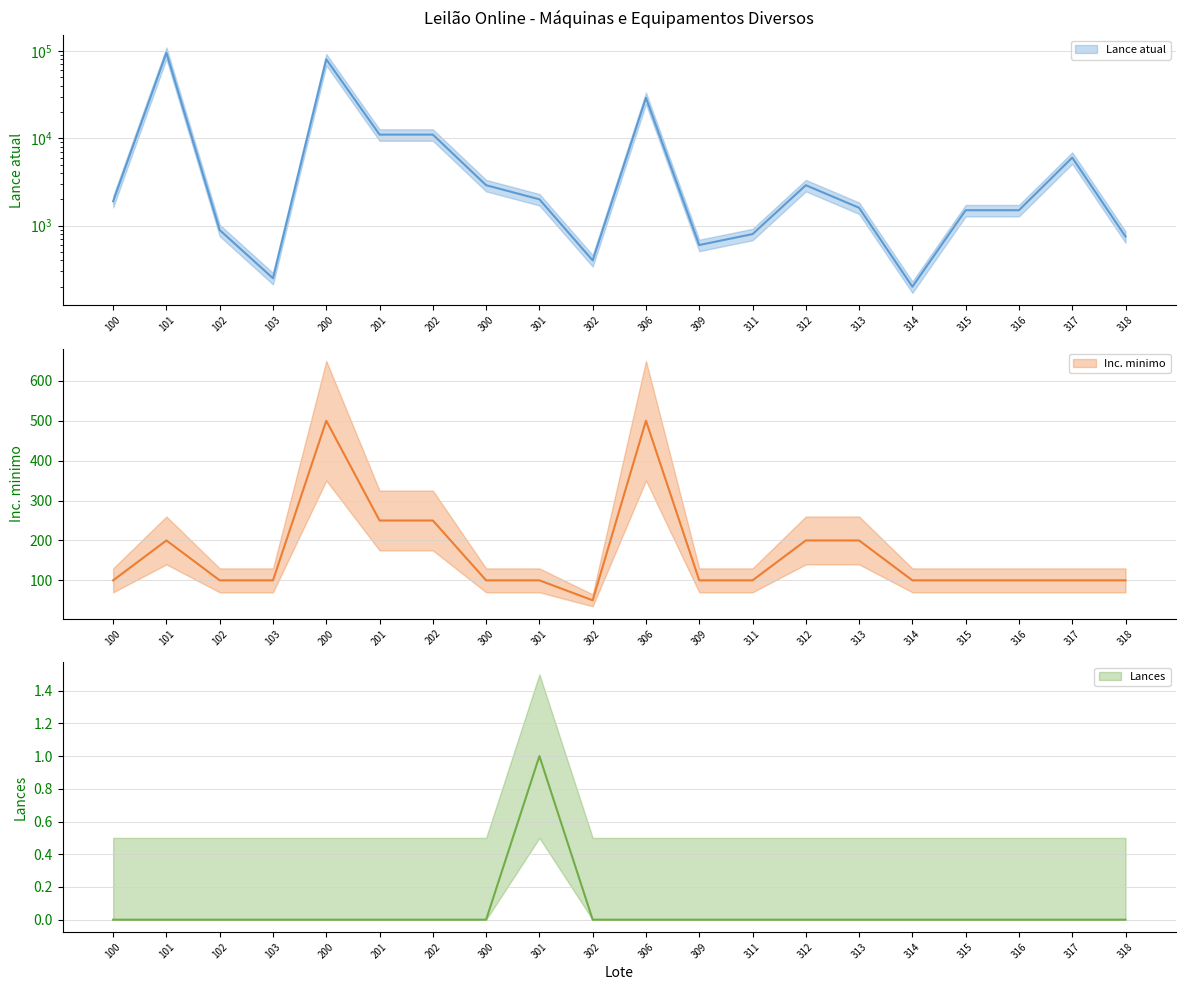

True or false: Inc. minimo has a value of 50 at 302.

True